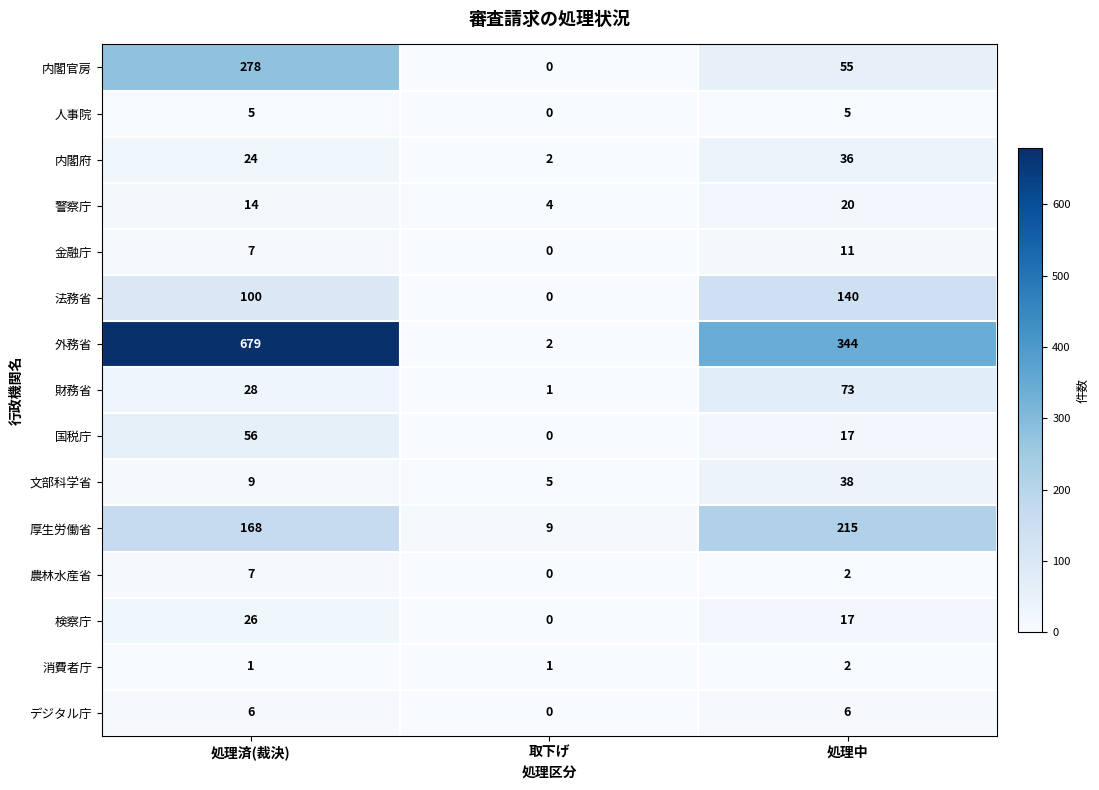

The 人事院 series shows 2 at 処理済(裁決). True or false?

False